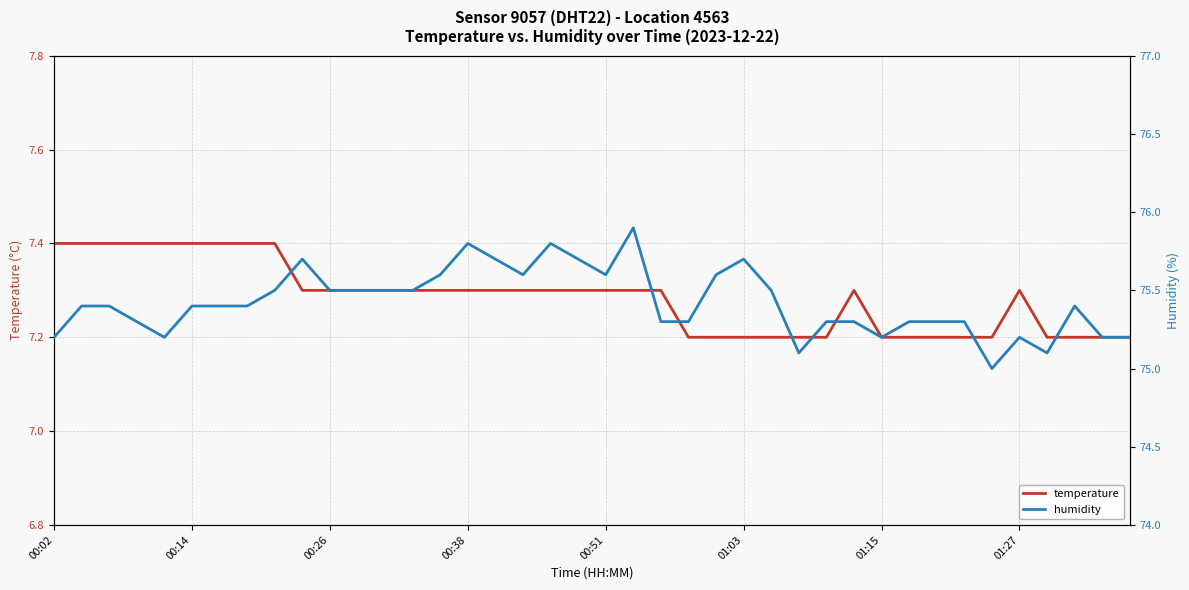

What is the total value across all series at 24?

82.8